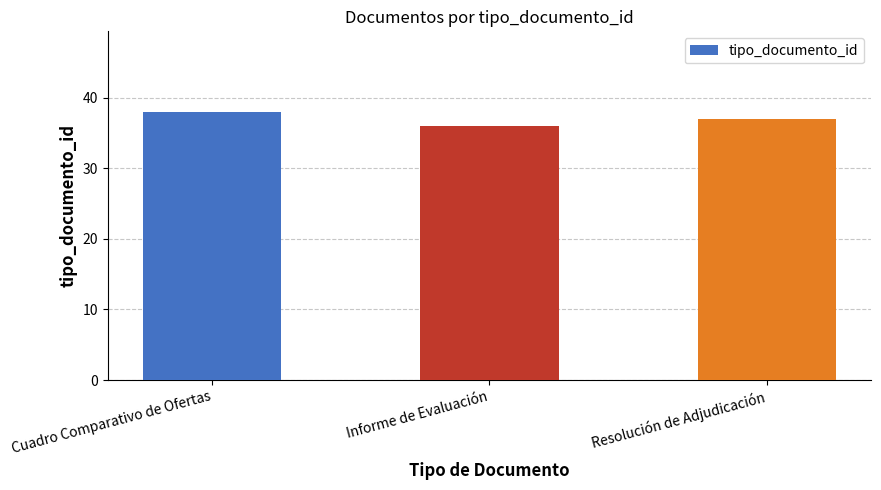

What is the value of the 2nd bar from the left?

36